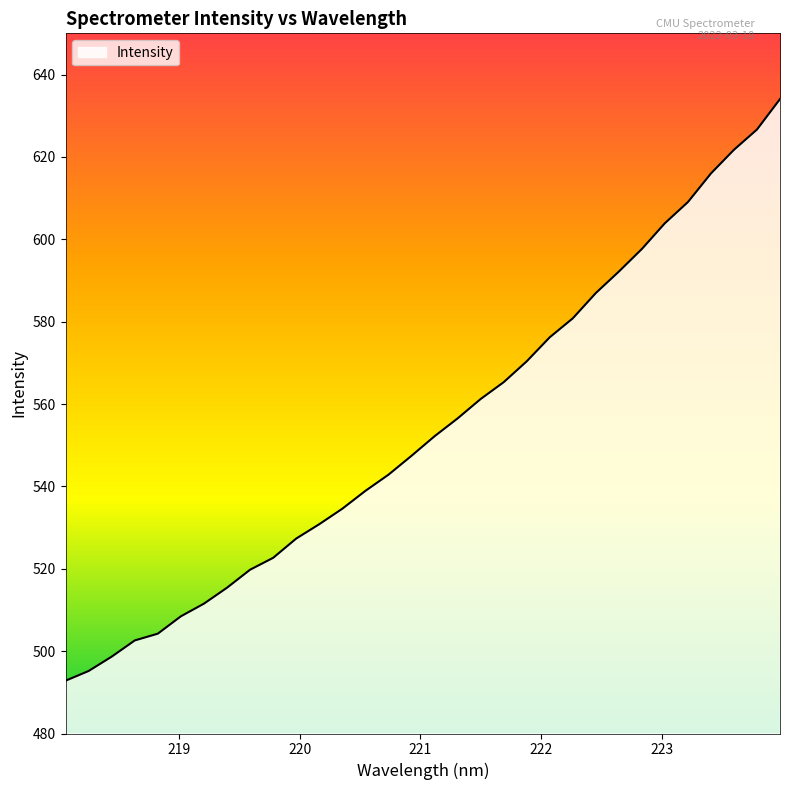

What is the maximum value shown in the chart?

634.0